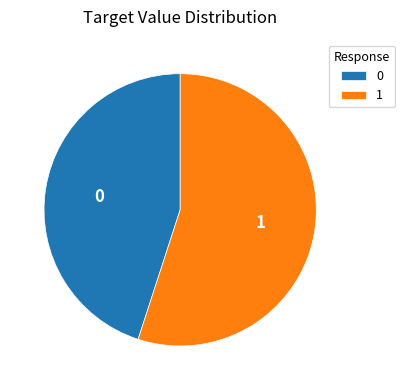

True or false: 0 accounts for 45% of the total.

True